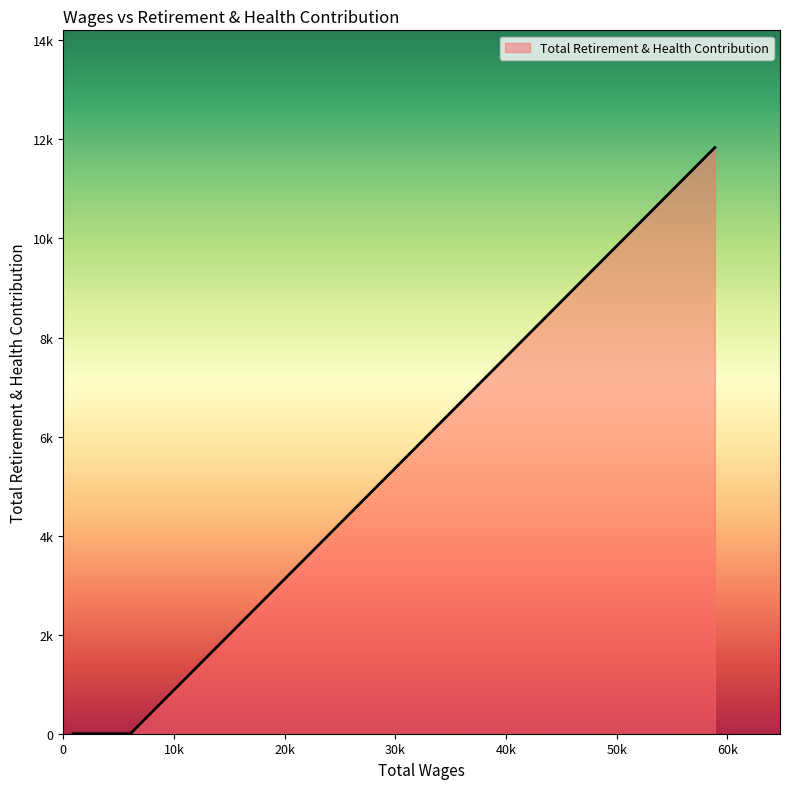

Is this an area chart (filled region under the line)?

Yes